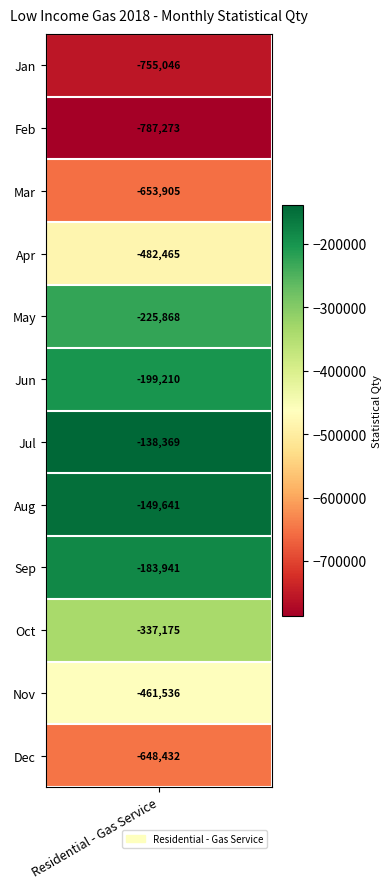

How many values exceed -337174?

5